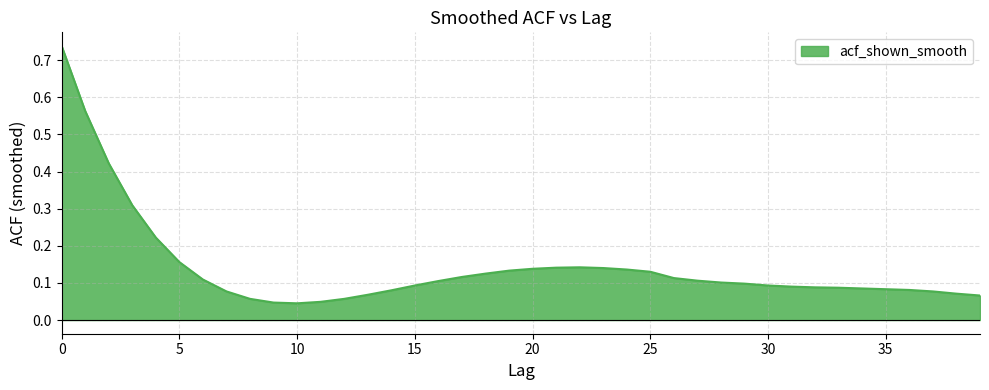

List the labels in order of value, largest first.

0, 1, 2, 3, 4, 5, 22, 21, 23, 20, 24, 19, 25, 18, 17, 26, 6, 27, 16, 28, 29, 15, 30, 31, 32, 33, 34, 35, 36, 14, 7, 37, 38, 13, 39, 8, 12, 11, 9, 10